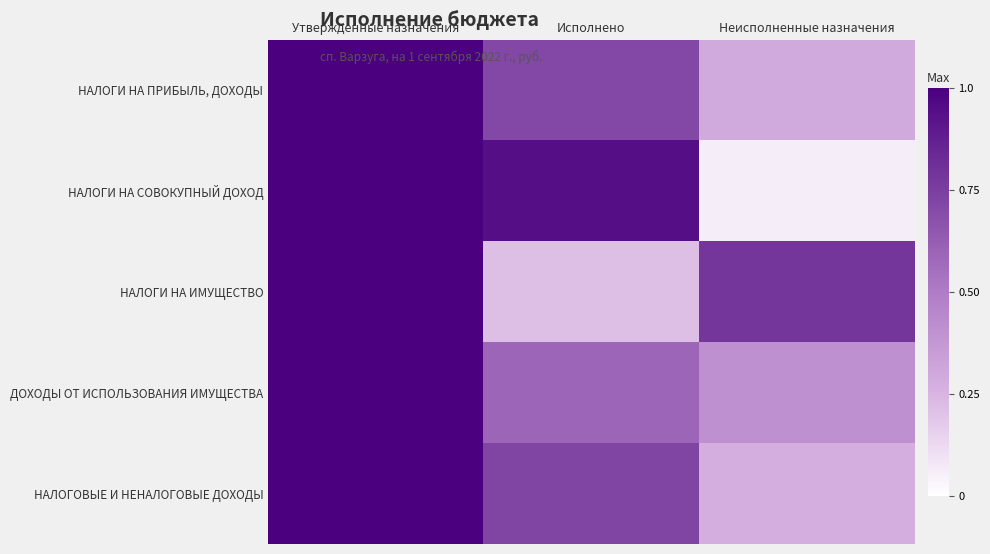

Which series has the largest total across all categories?

НАЛОГИ НА ПРИБЫЛЬ, ДОХОДЫ